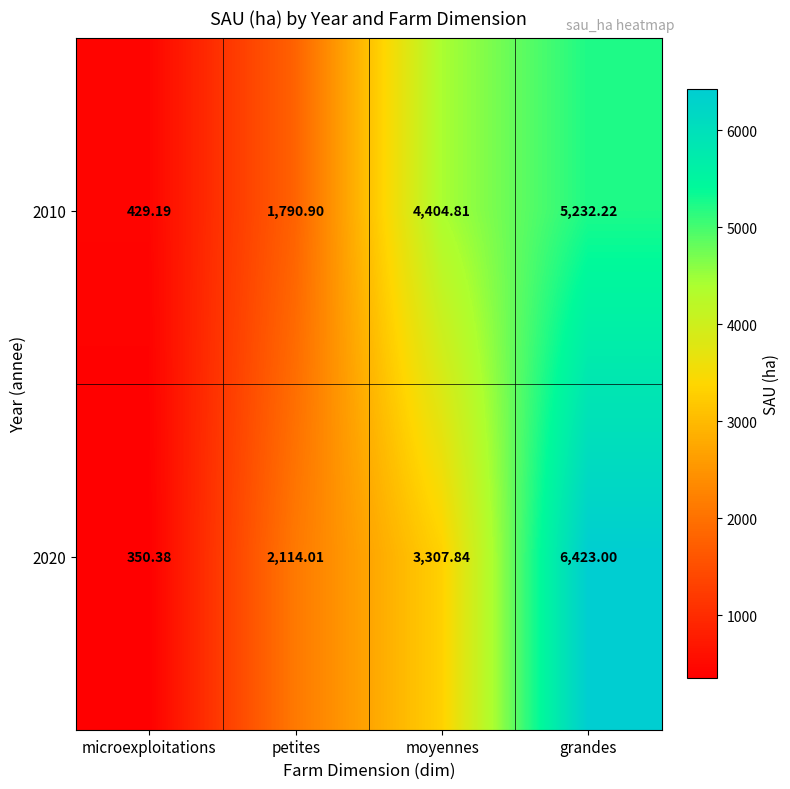

Where is 2010 nearest to the value 2830?

petites